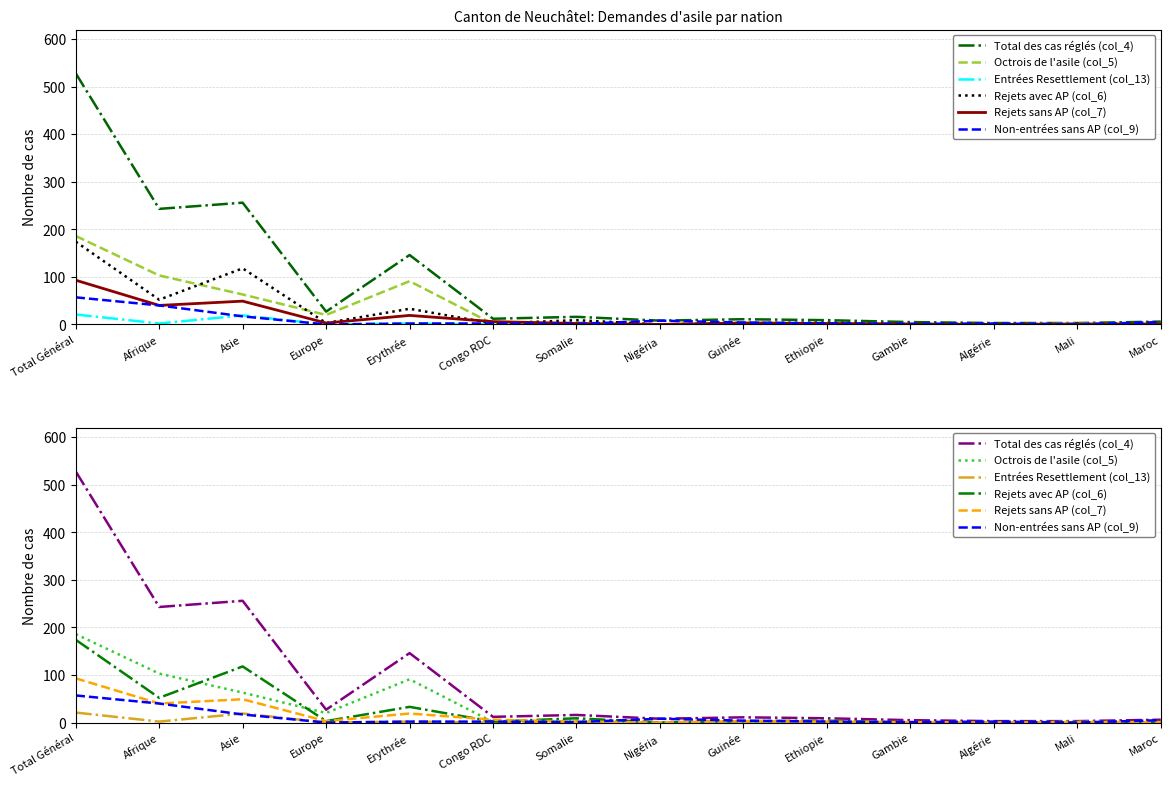

What is the average value of the Rejets avec AP (col_6) series?

28